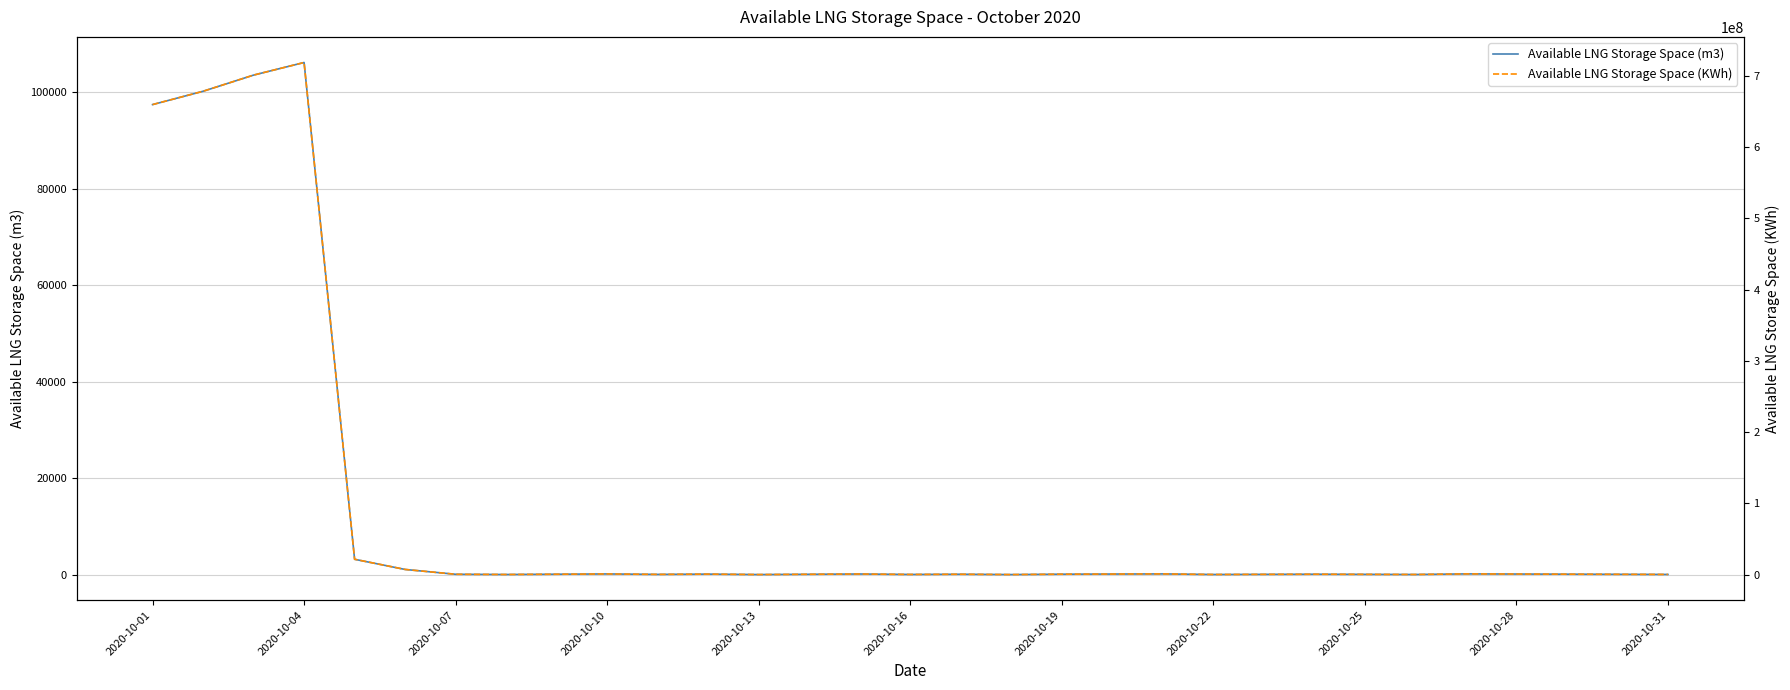

What is the sum of all Available LNG Storage Space (KWh) values?

2796912348